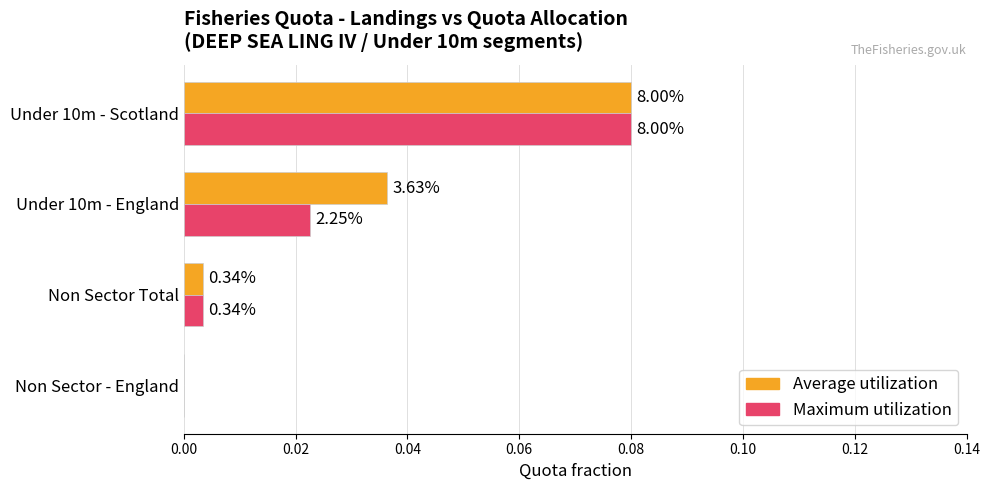

What are all the series names shown in the legend?

Average utilization, Maximum utilization